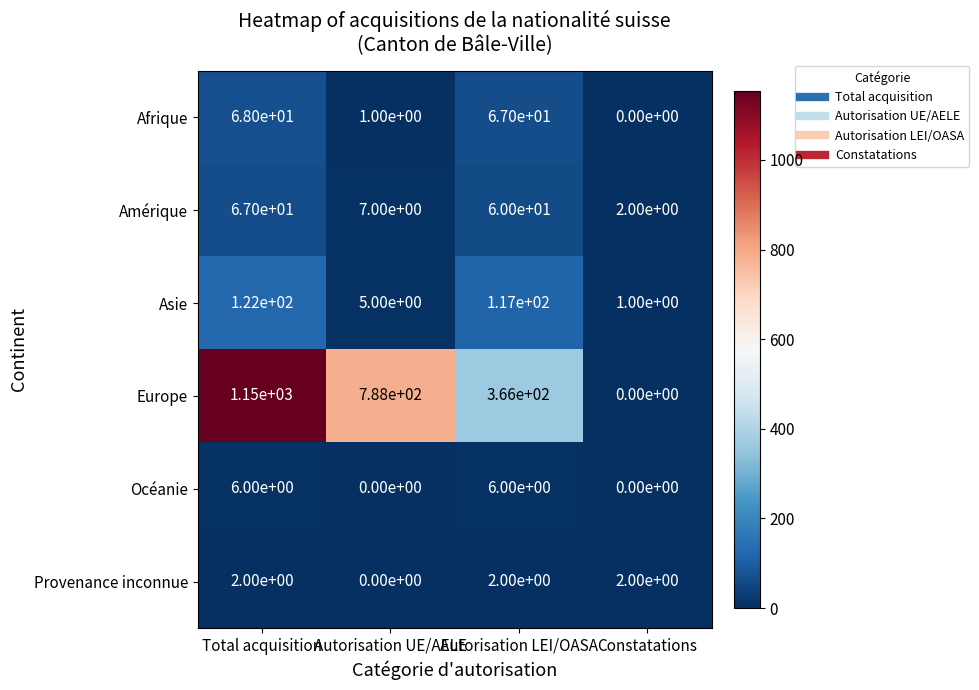

At which category does the chart reach its peak across all series?

Total acquisition